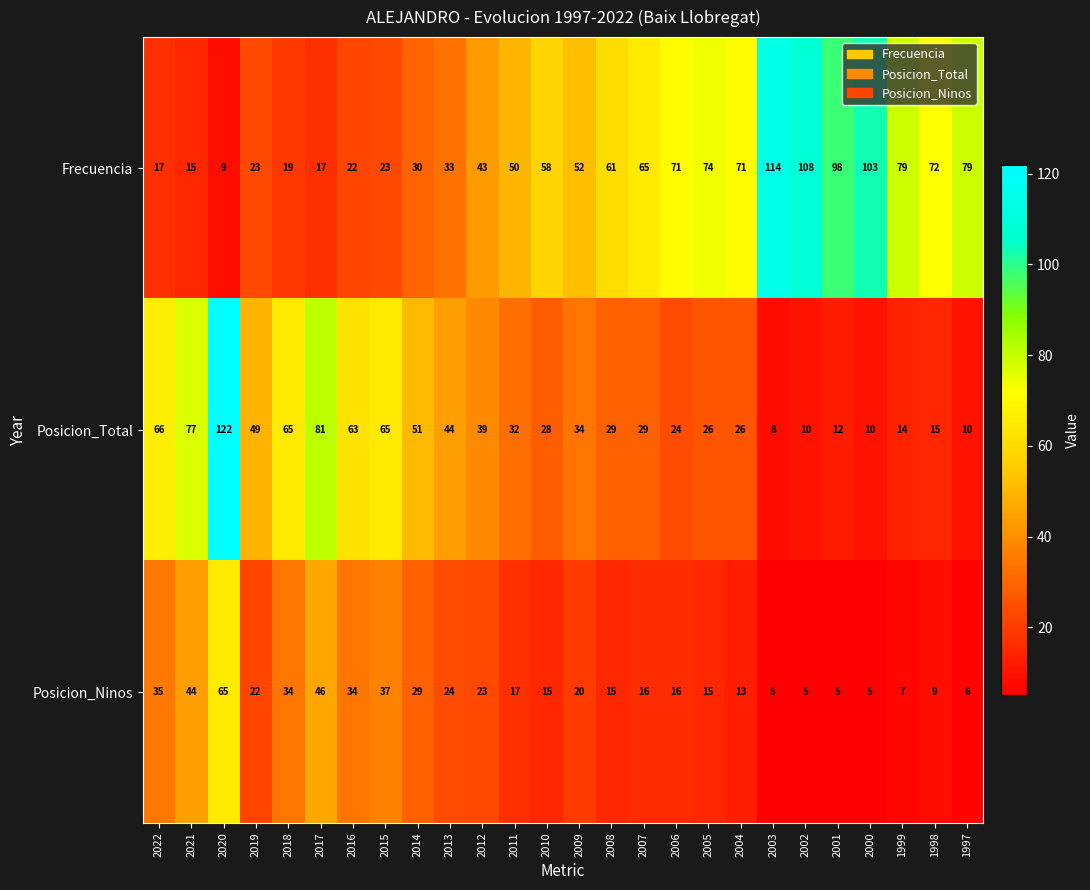

What is the sum of the Posicion_Ninos values at 2007 and 2013?

40